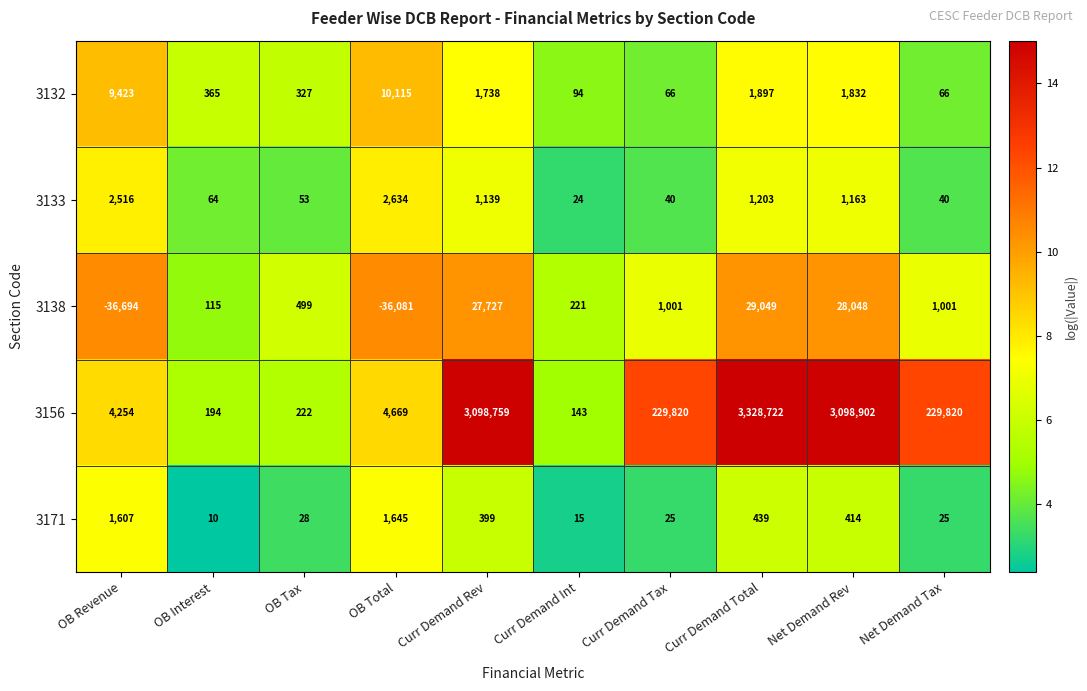

At which label is 3171 closest to 827?

Curr Demand Total